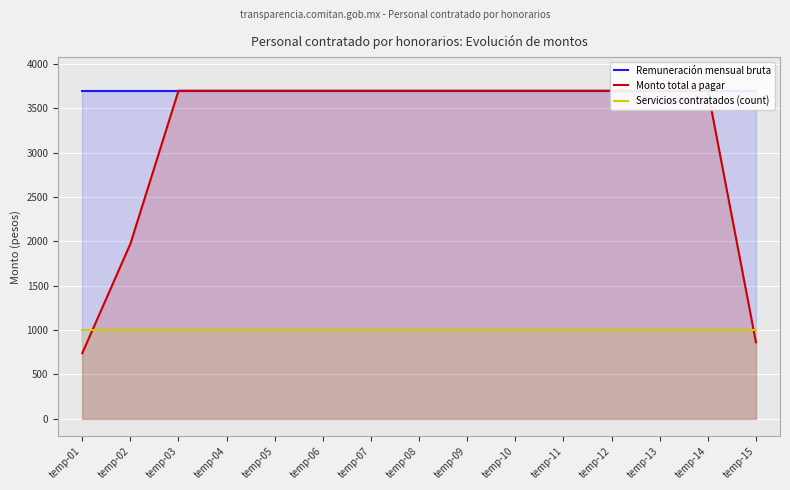

At how many categories does at least one series exceed 2874?

15